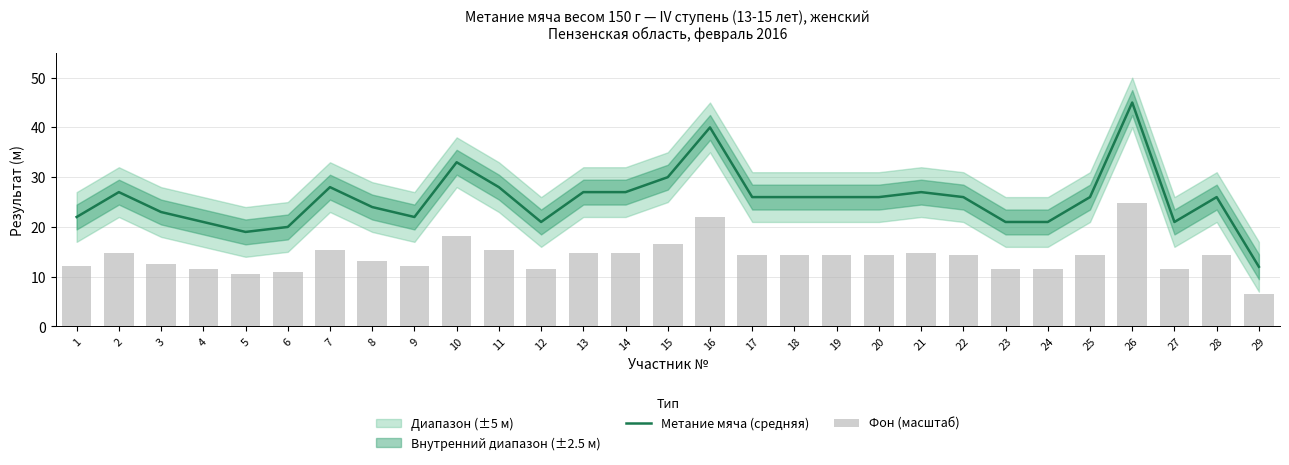

Which series has the largest range (max minus min)?

Метание мяча (средняя)